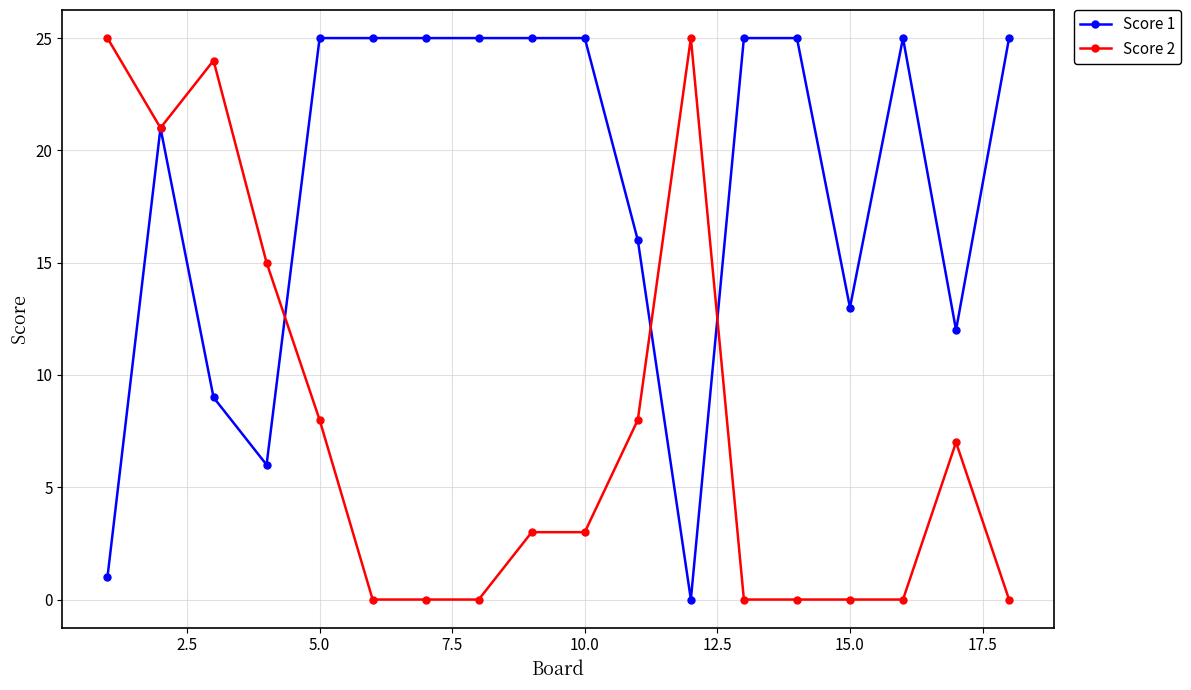

Which series has the largest total across all categories?

Score 1